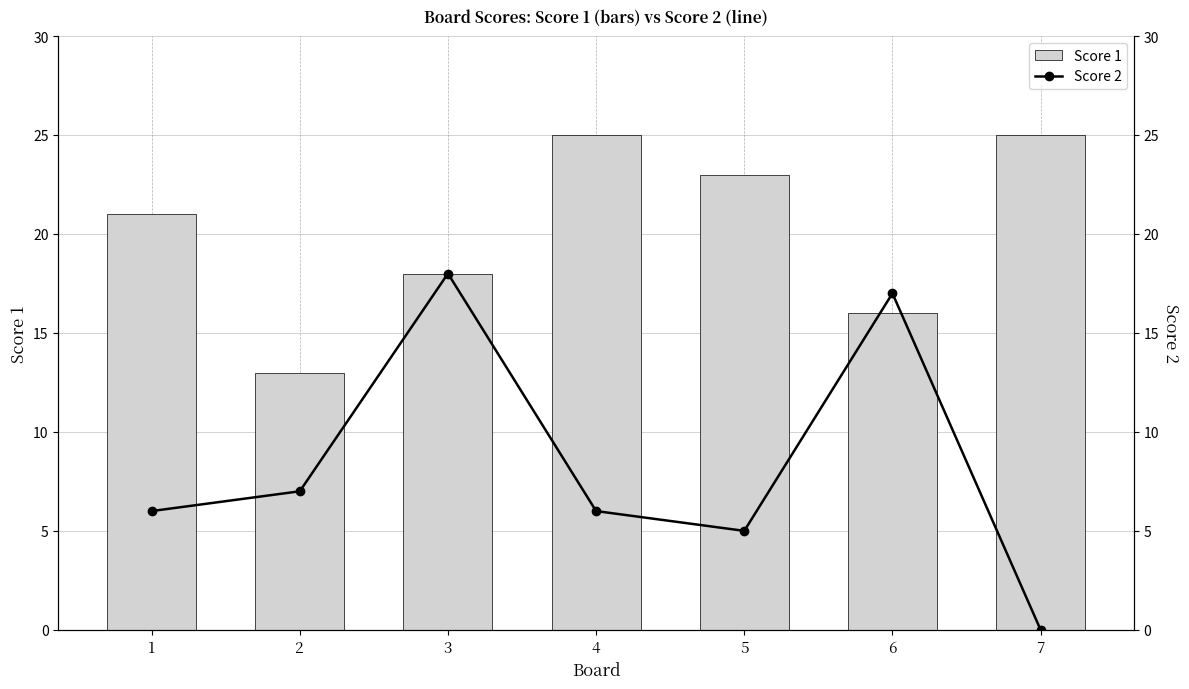

How many Score 1 values are between 16 and 25?

6